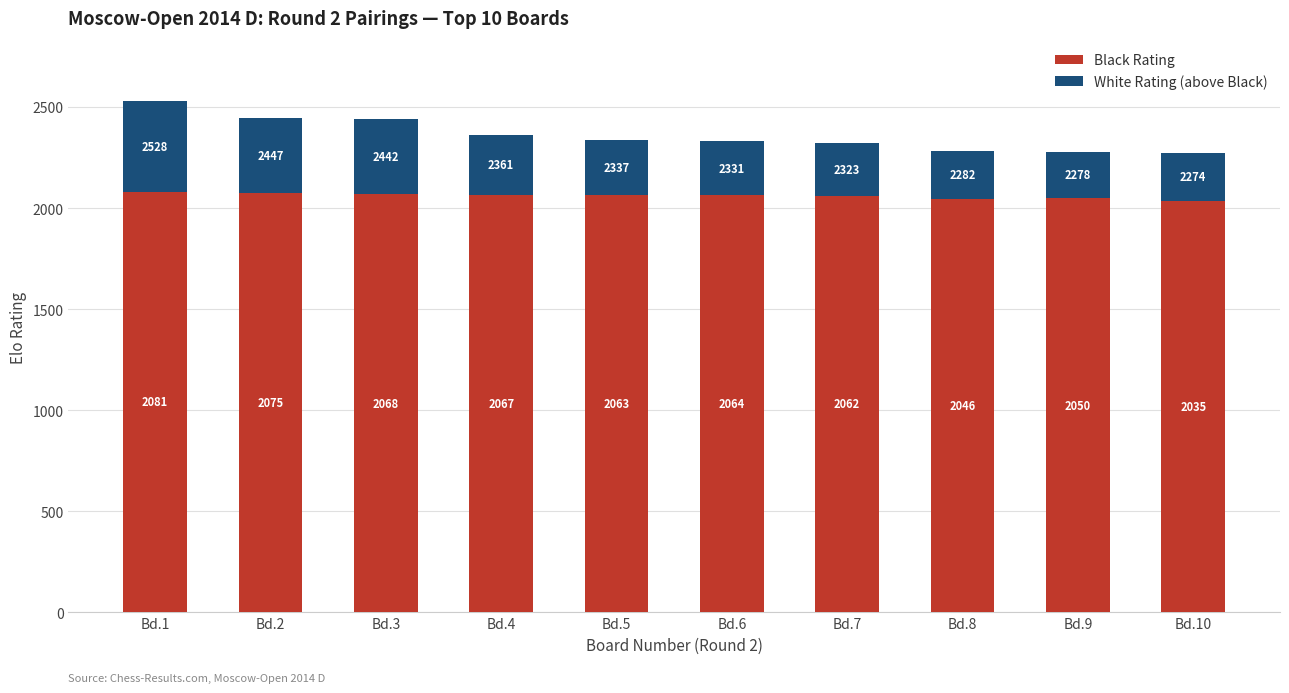

At which category is the sum across all series the highest?

Bd.1